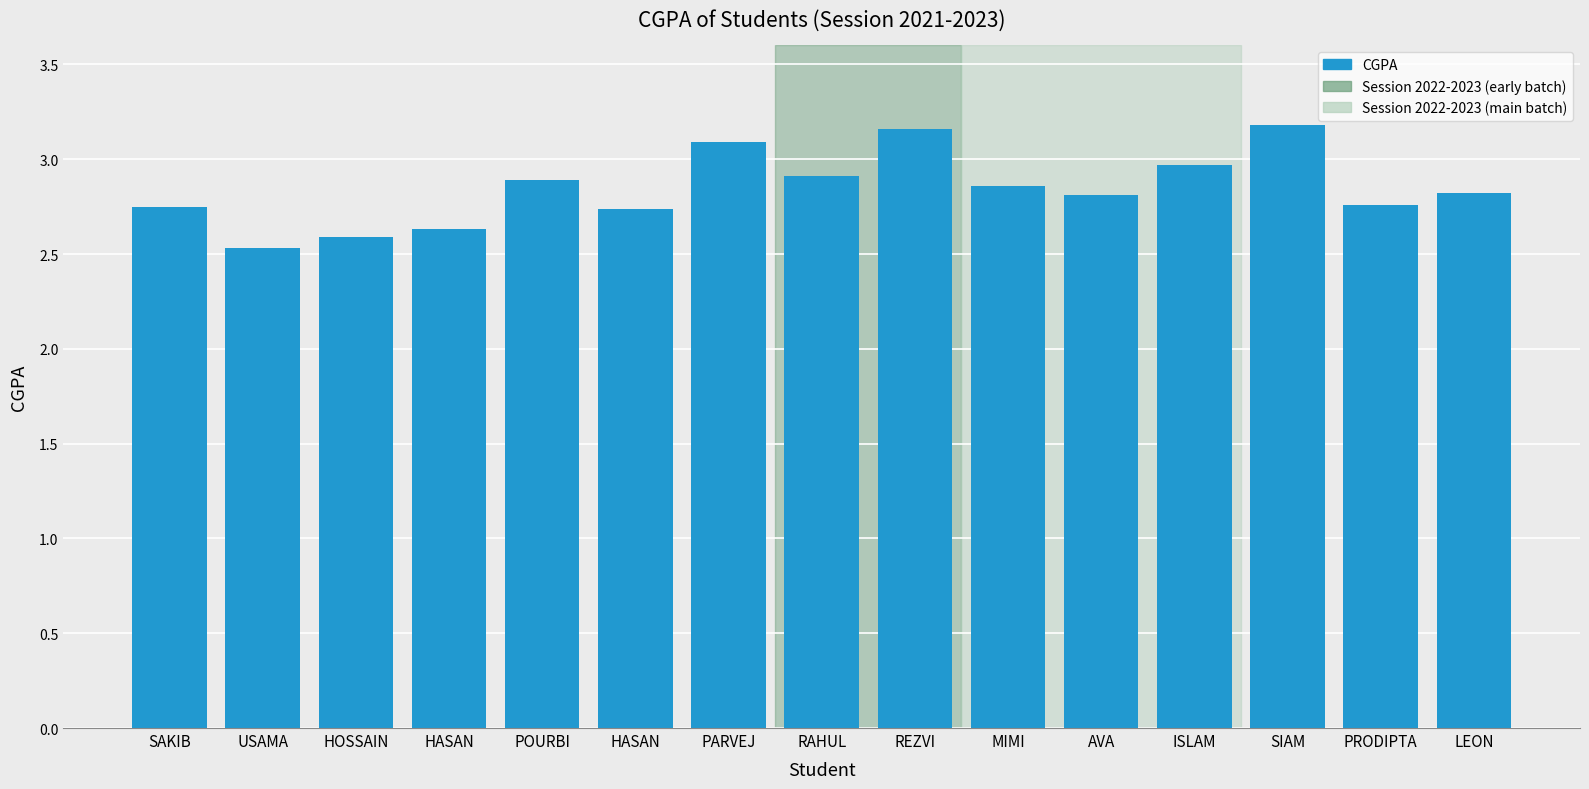

The chart shows a value of 4.9 at SIAM. True or false?

False